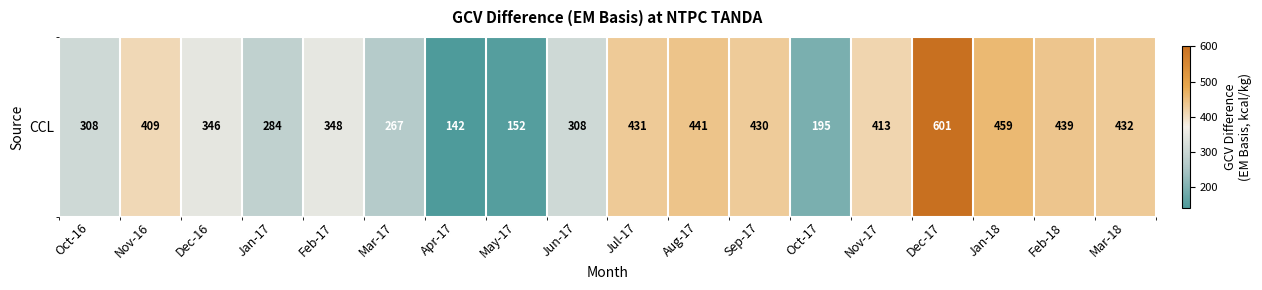

What is the approximate value at Jul-17?

431